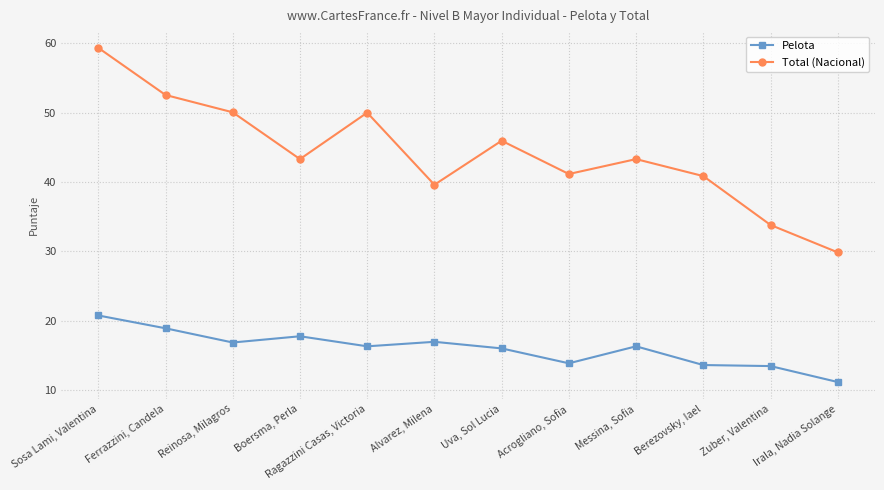

True or false: Pelota and Total (Nacional) intersect in this chart.

False